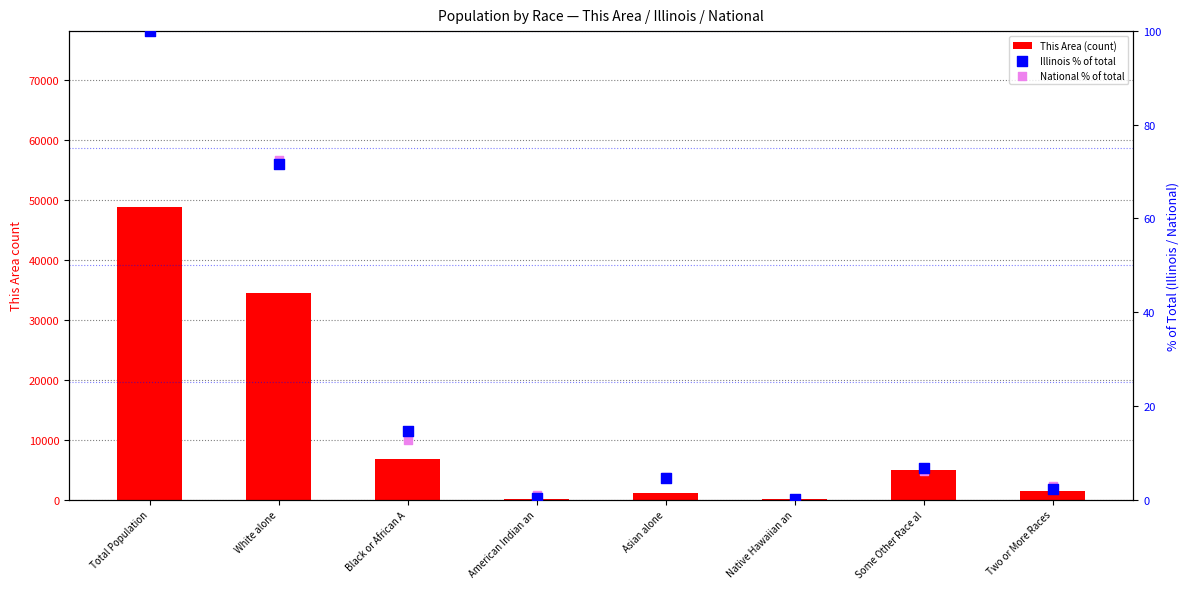

Which series has the widest spread of Y values?

This Area (count)